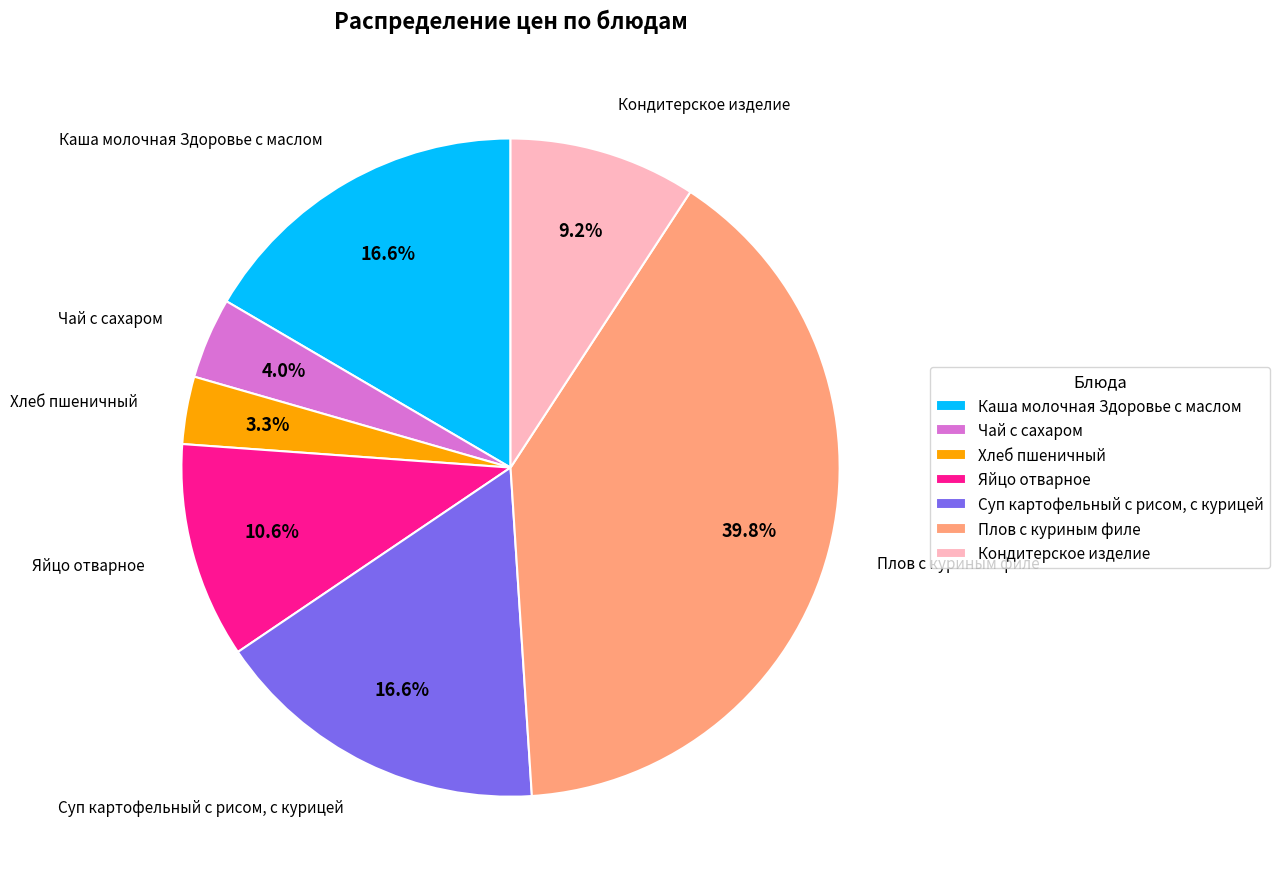

True or false: Чай с сахаром accounts for 4% of the total.

True